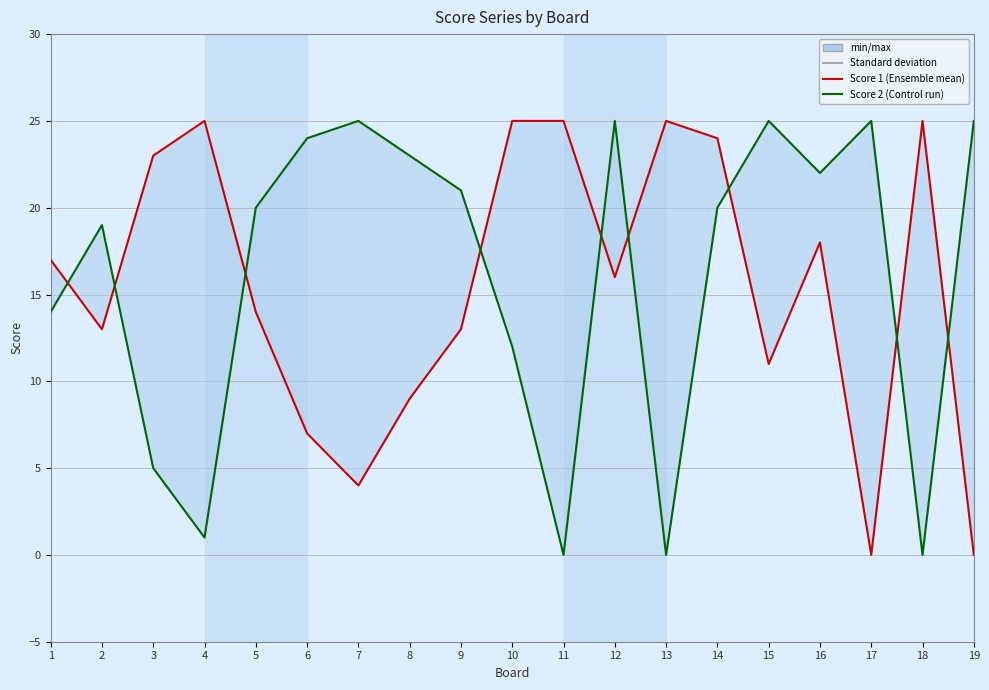

What are all the series names shown in the legend?

Score 1, Score 2